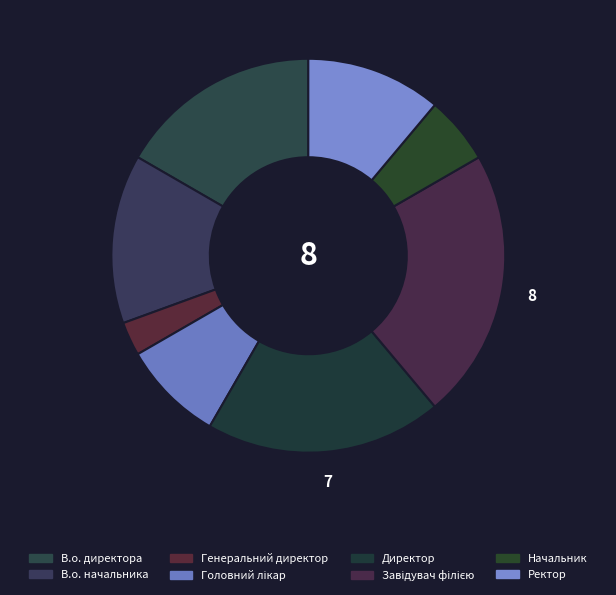

What percentage is the Головний лікар slice, to the nearest percent?

8%